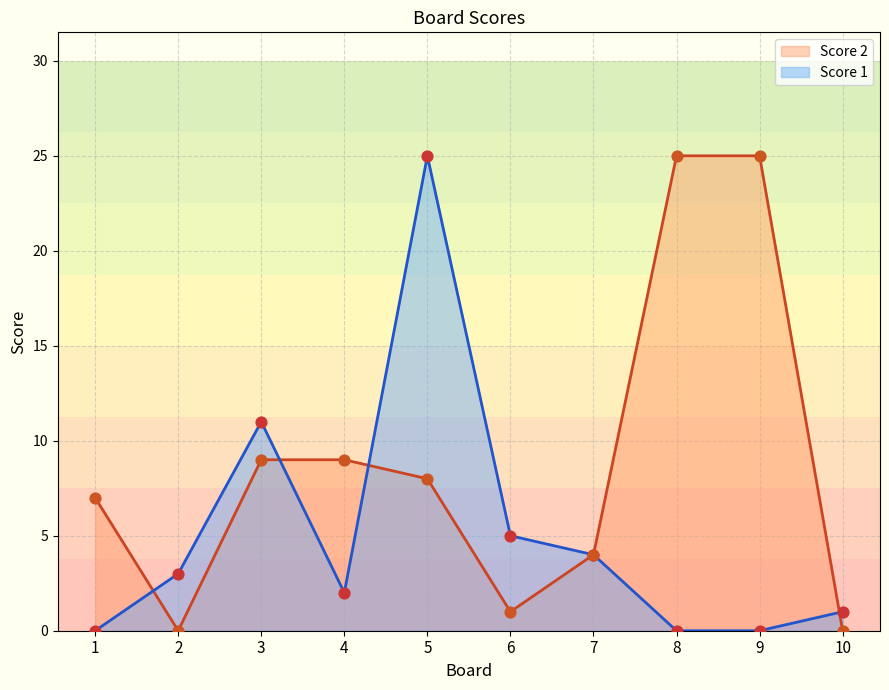

Which series contains the highest Y value?

Score 1